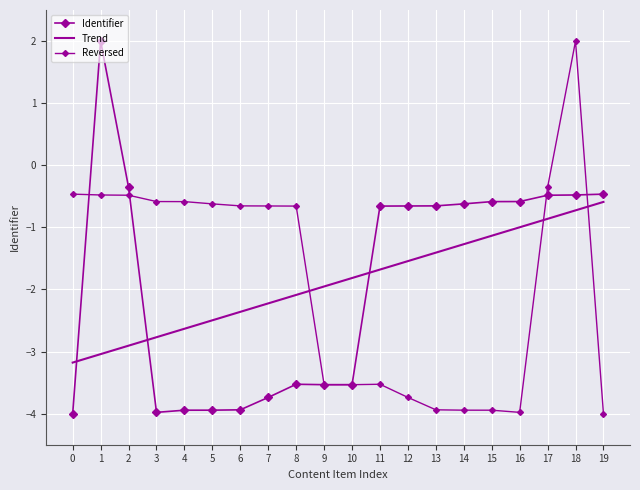

At which category is the sum across all series the highest?

18